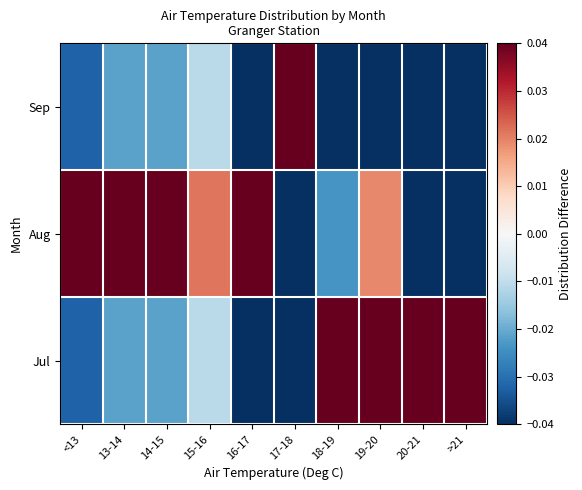

At which category is the sum across all series the highest?

>21